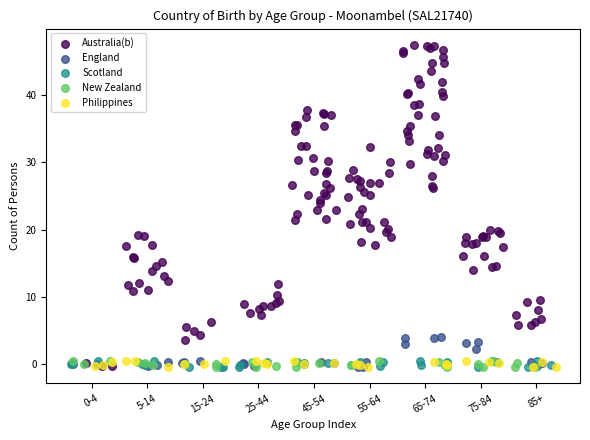

Which series reaches the maximum Y coordinate?

Australia(b)